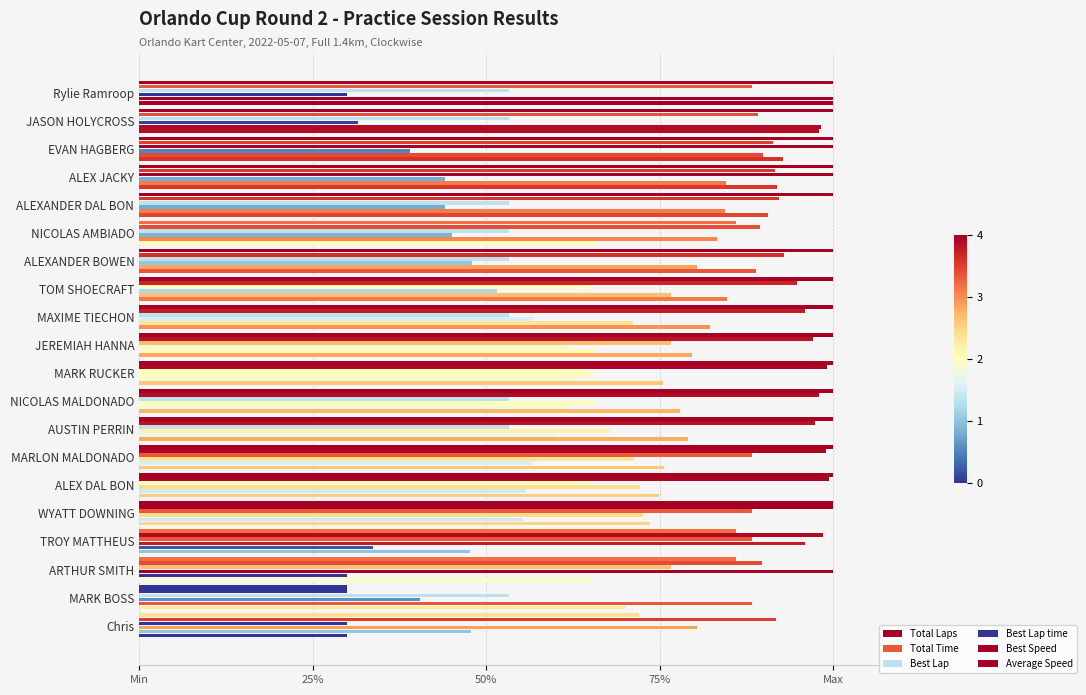

What is the greatest value displayed?

1.0